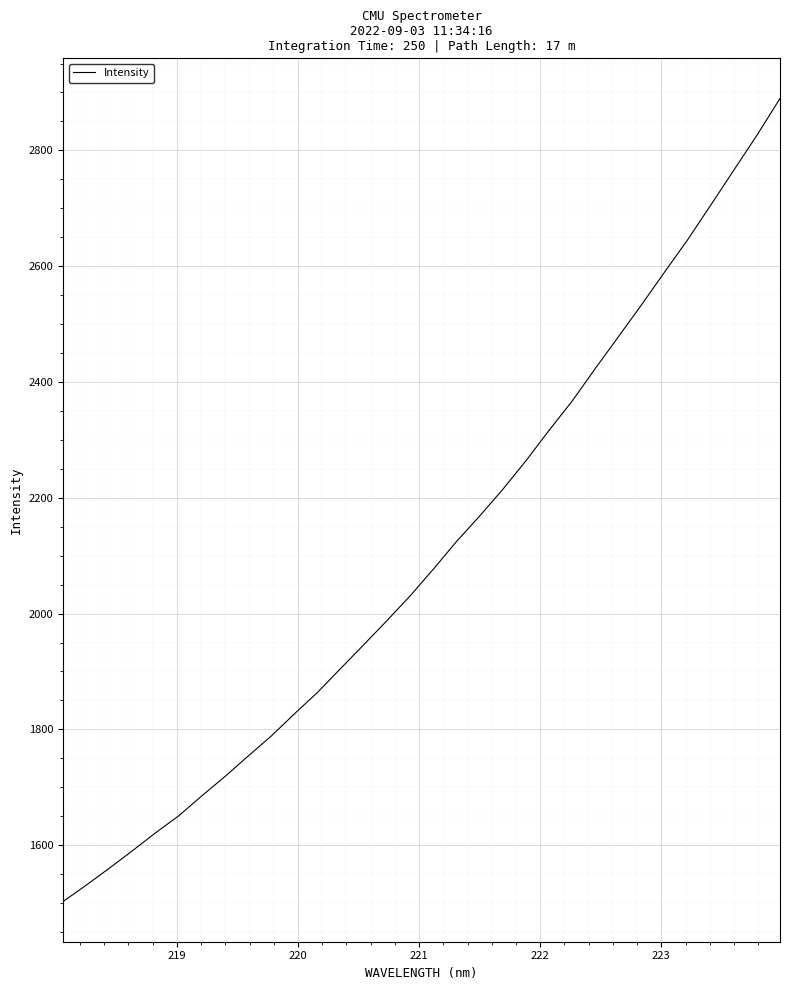

What is the maximum value shown in the chart?

2889.6